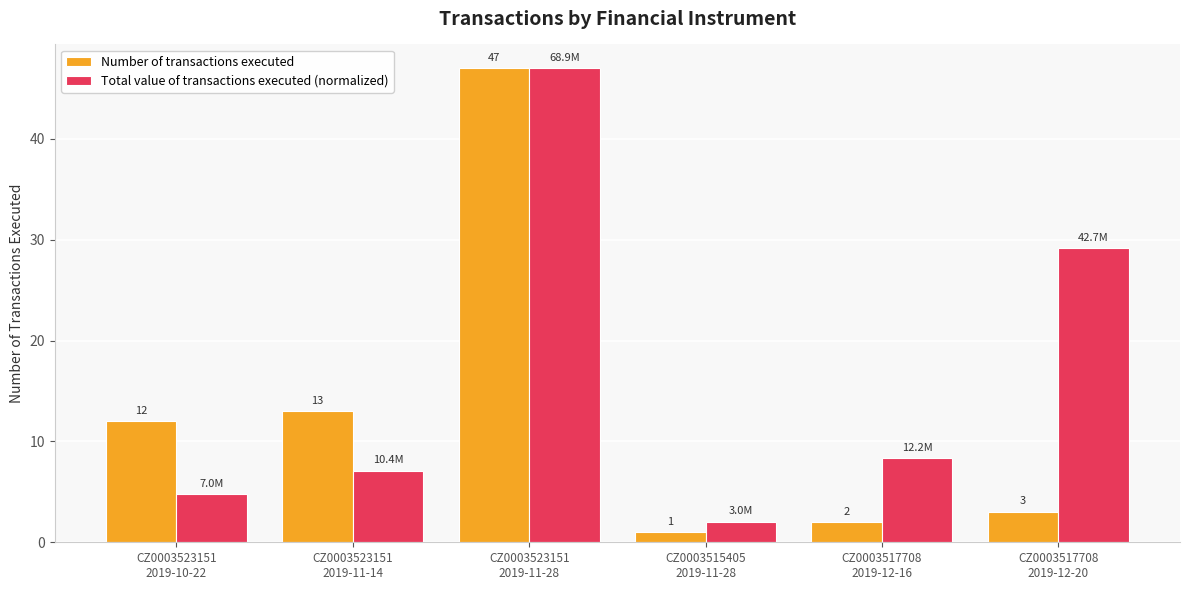

What is the average value of the Number of transactions executed series?

13.0